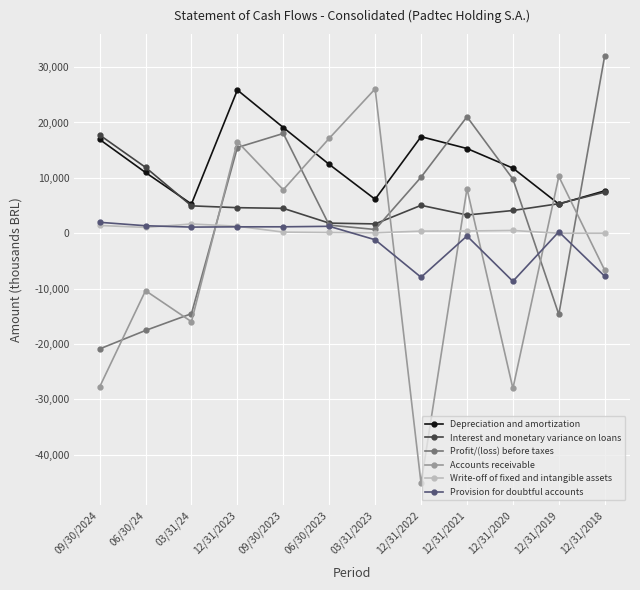

True or false: Accounts receivable and Interest and monetary variance on loans cross at least once.

True